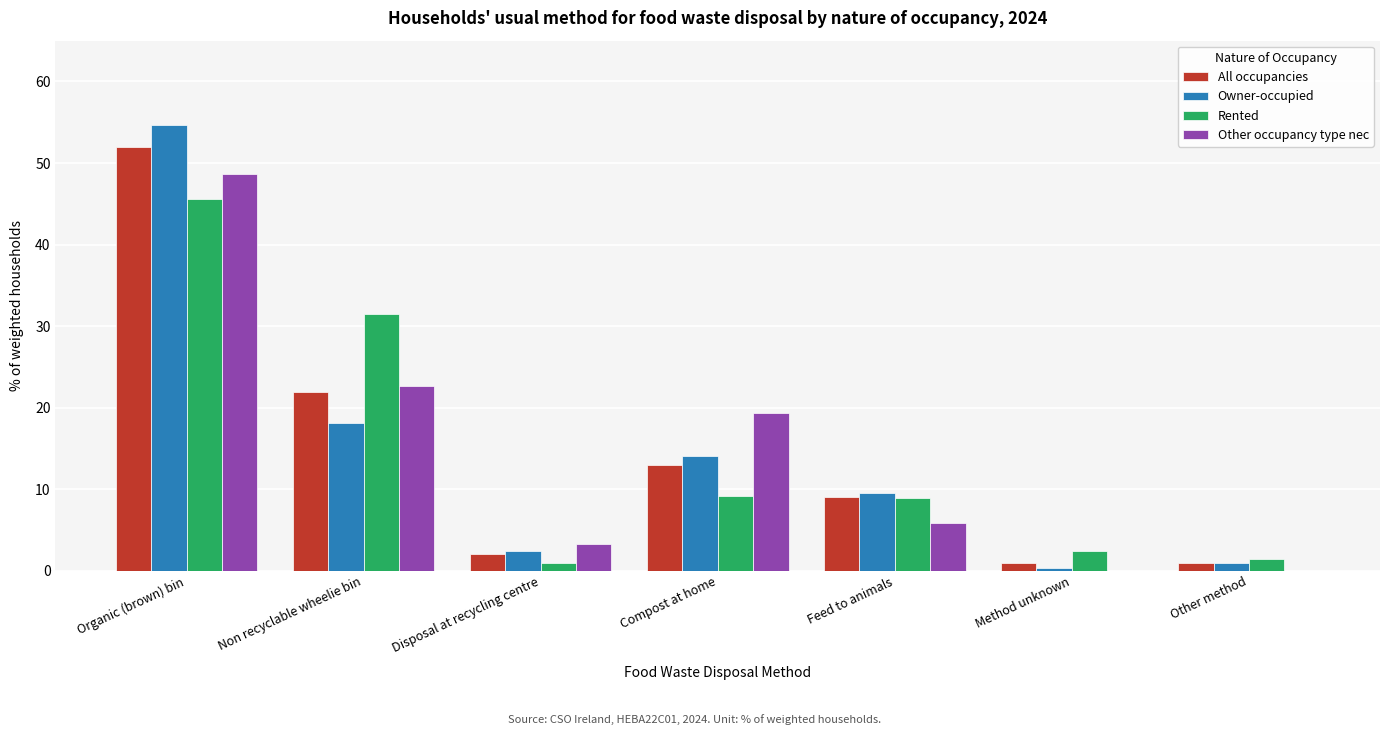

Read the Owner-occupied value at Organic (brown) bin.

54.7